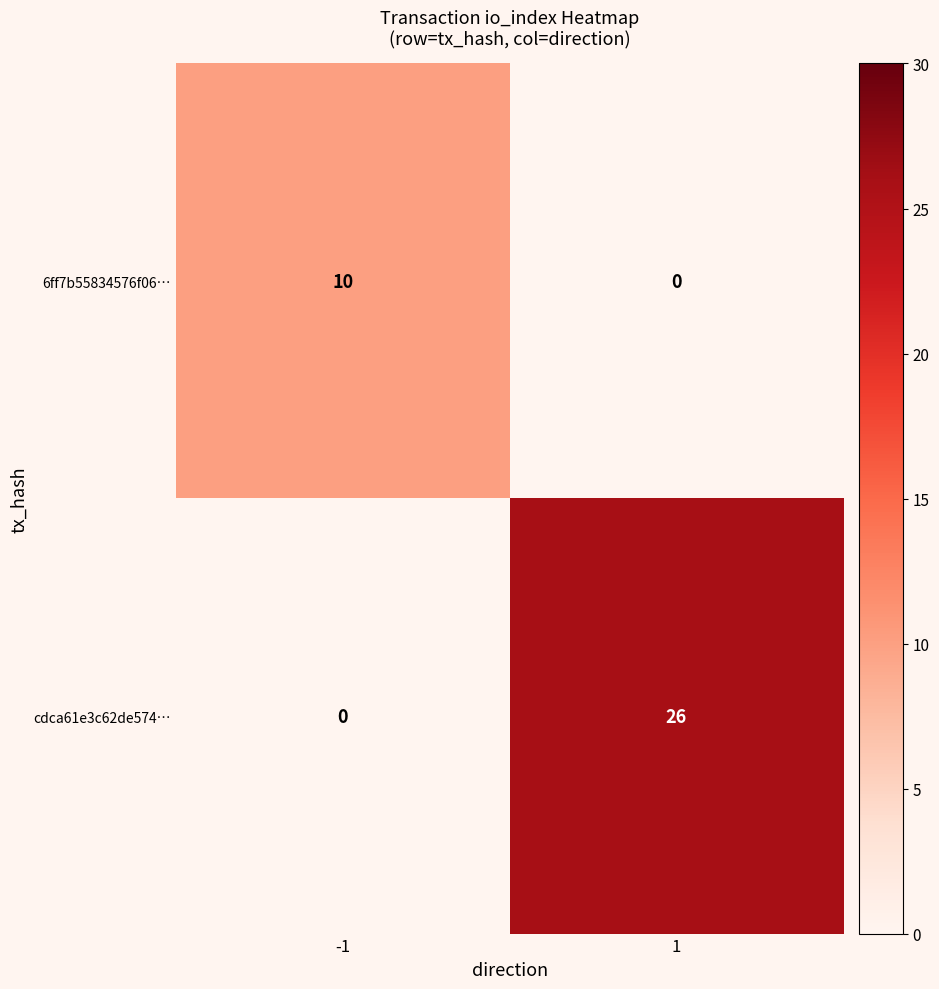

Rank the series by their average value, from highest to lowest.

cdca61e3c62de574…, 6ff7b55834576f06…